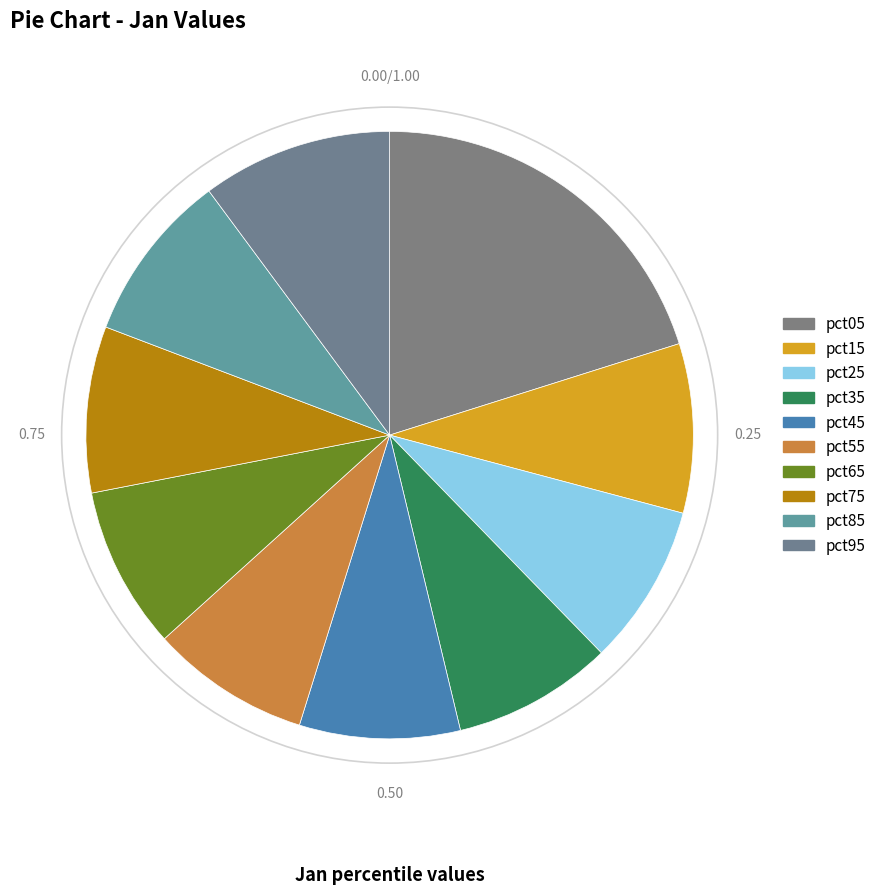

True or false: pct85 accounts for 9% of the total.

True